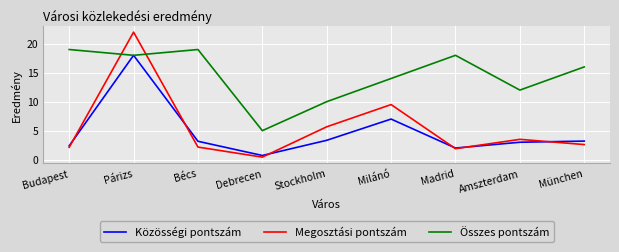

True or false: Megosztási pontszám and Összes pontszám intersect in this chart.

True